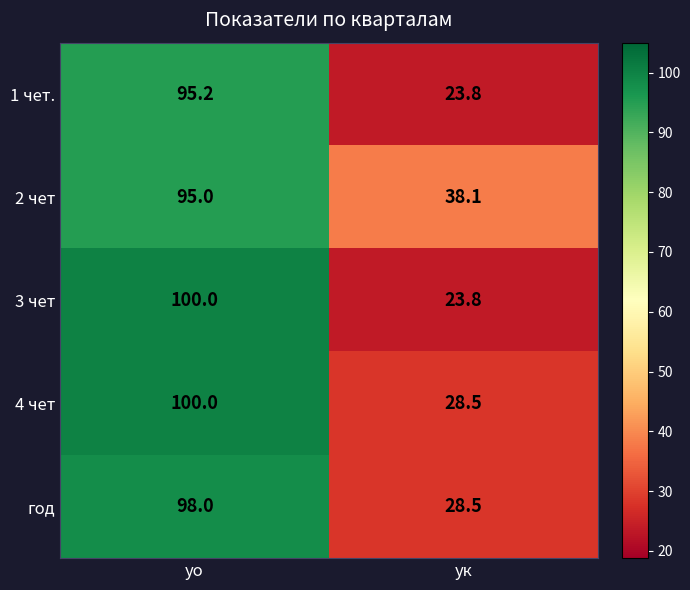

Reading left to right, transcribe all the data shown in this chart.

1 чет.: 95.2	23.8
2 чет: 95.0	38.1
3 чет: 100.0	23.8
4 чет: 100.0	28.5
год: 98.0	28.5